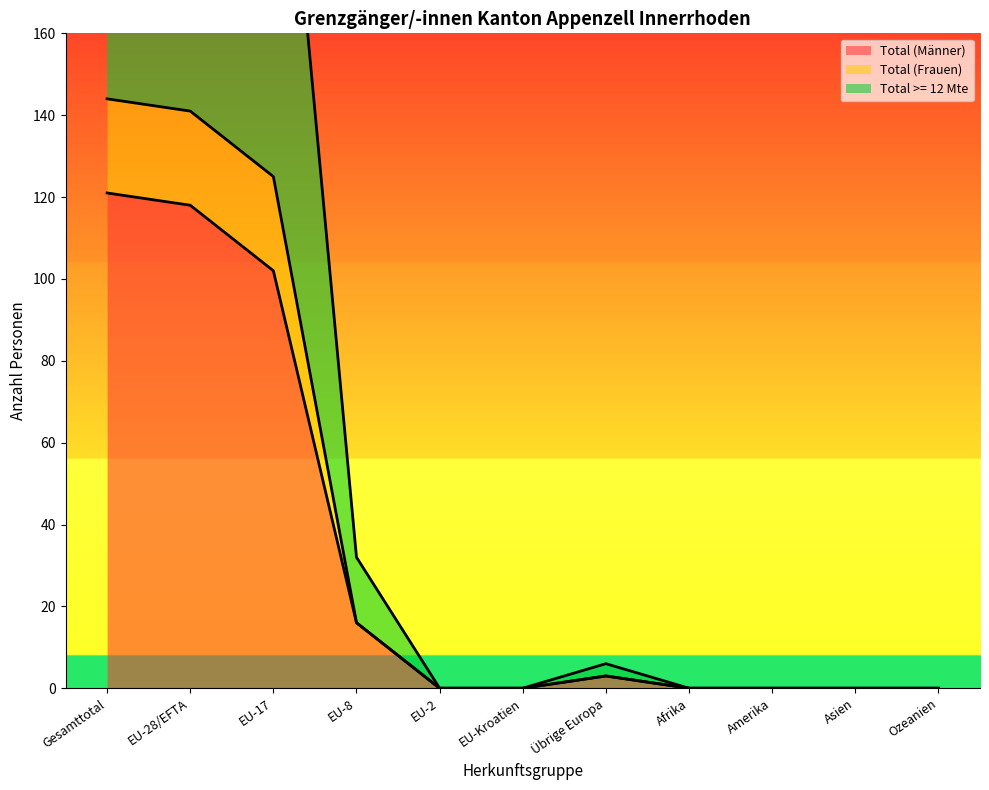

True or false: Total (Frauen) and Total >= 12 Mte intersect in this chart.

False